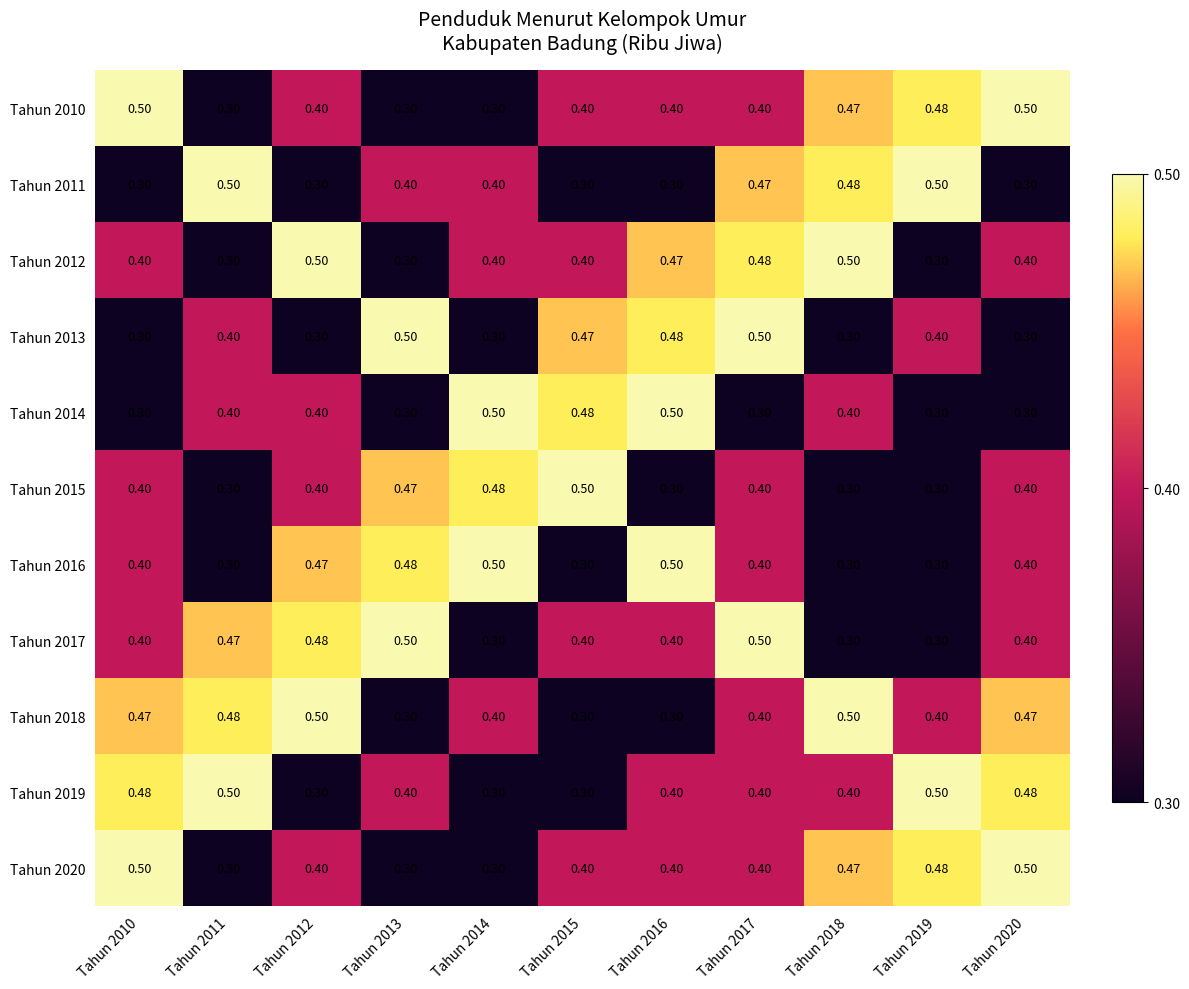

At how many categories does at least one series exceed 0?

11